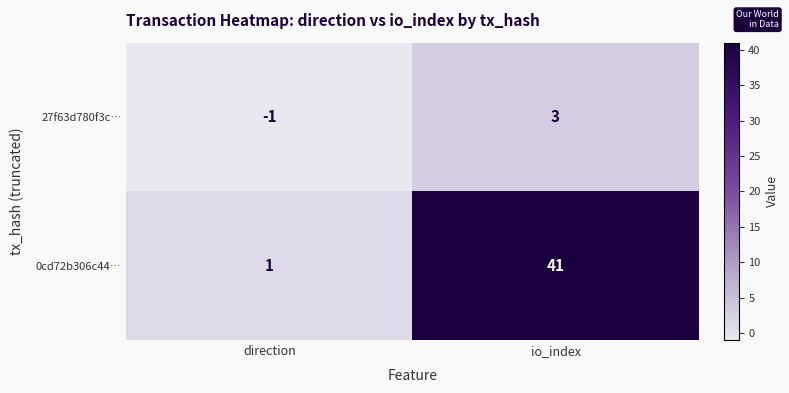

At which category does the chart reach its peak across all series?

io_index